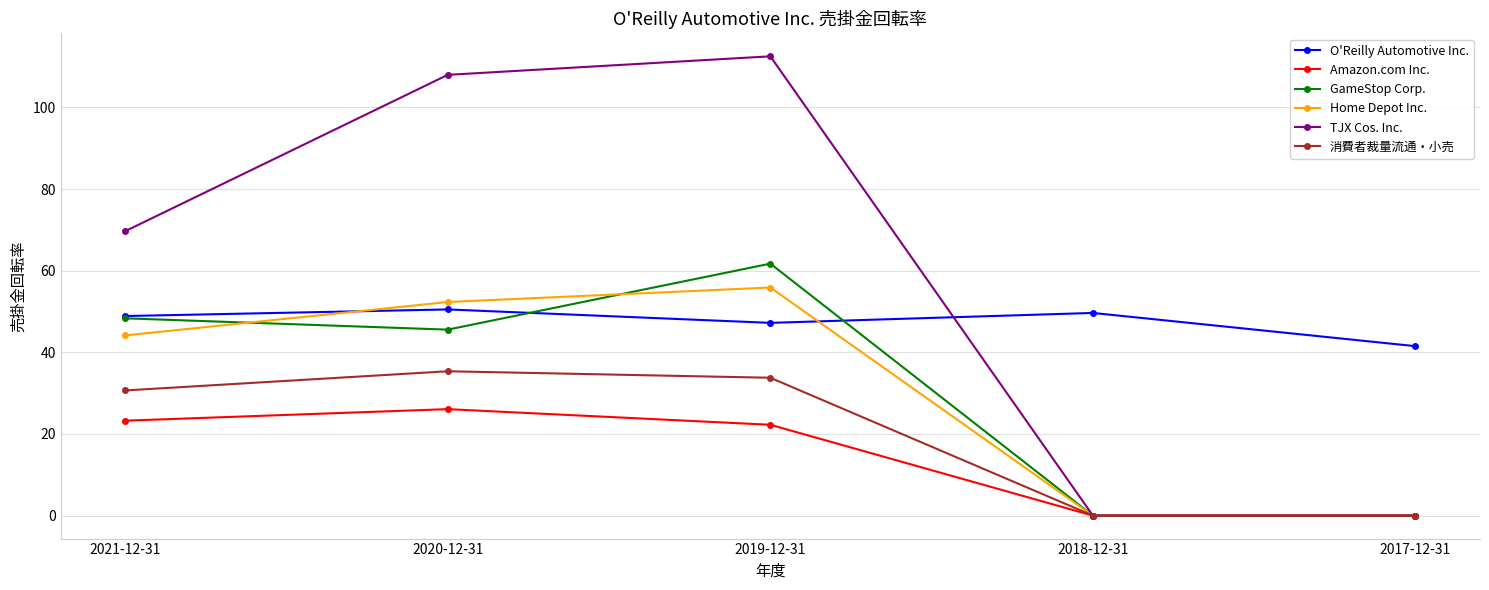

What is the minimum value for O'Reilly Automotive Inc.?

41.5